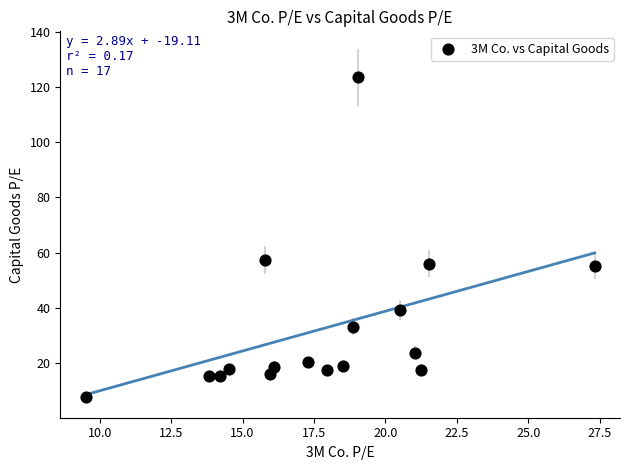

What is the range of Y values (max minus min)?

116.1